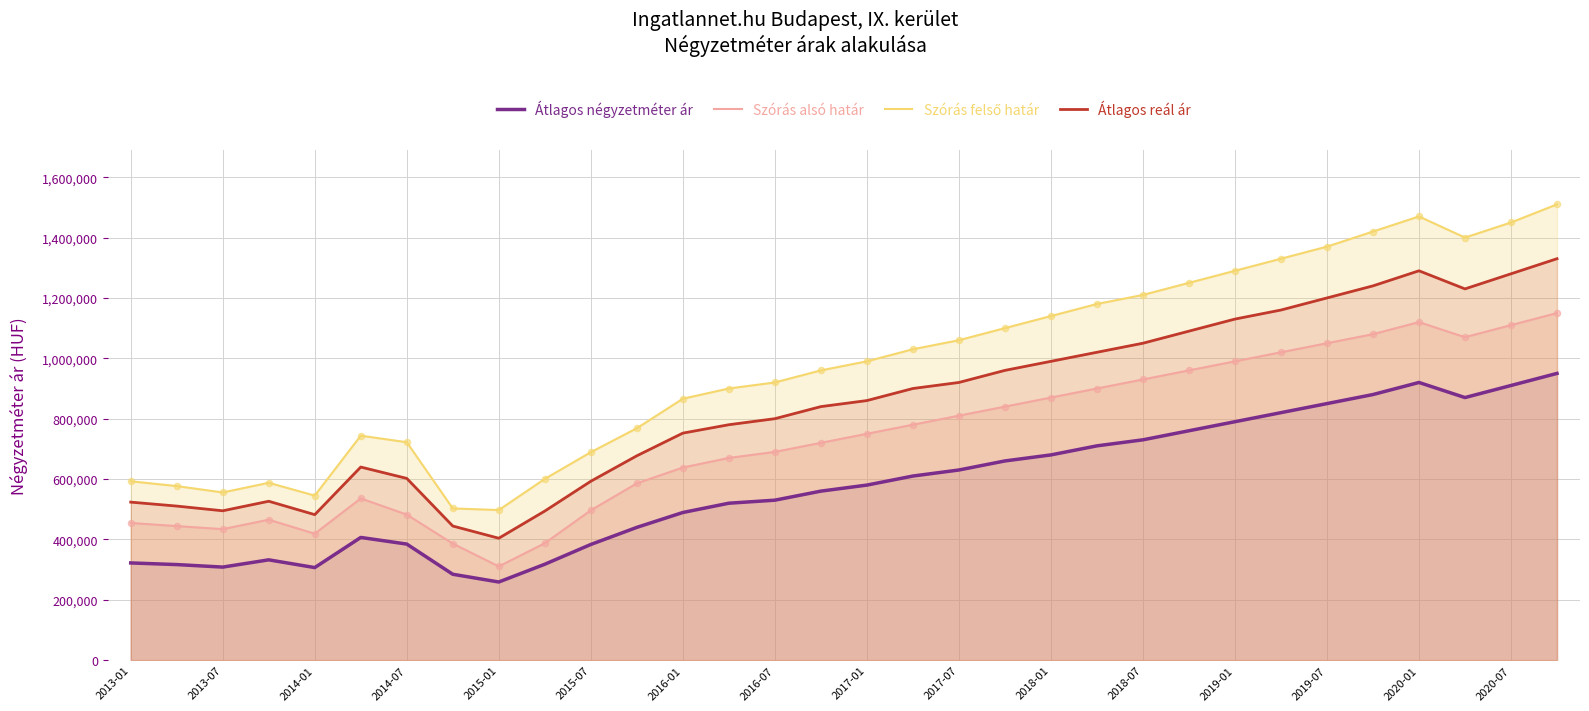

Read the Átlagos reál ár value at 2019-07, to the nearest 10.

1200000